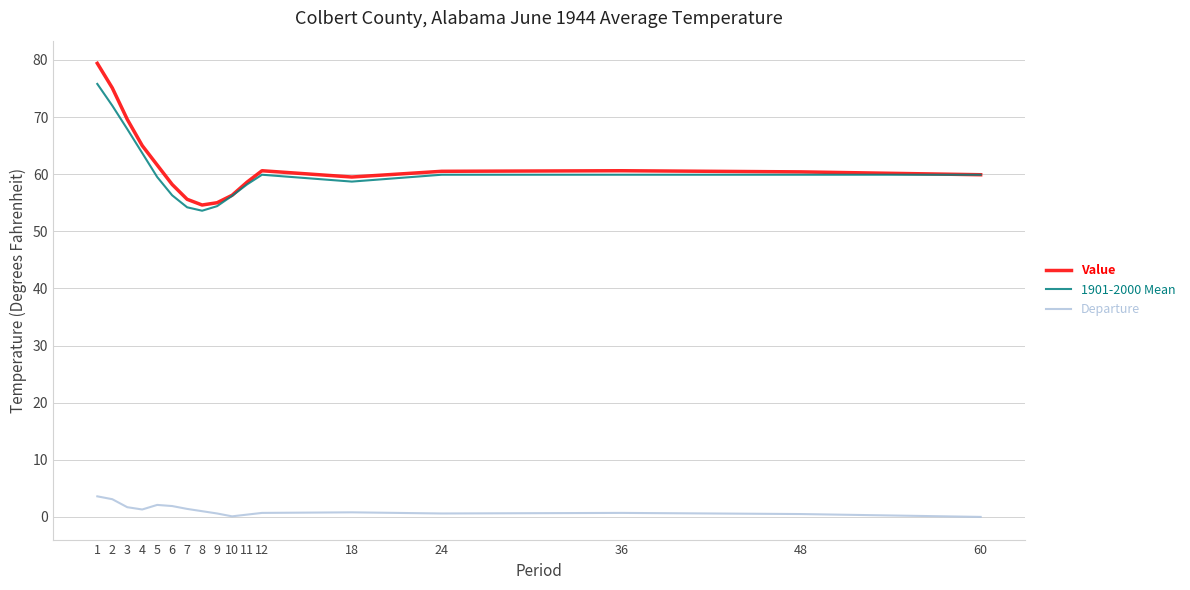

What is the maximum value for Value?

79.4